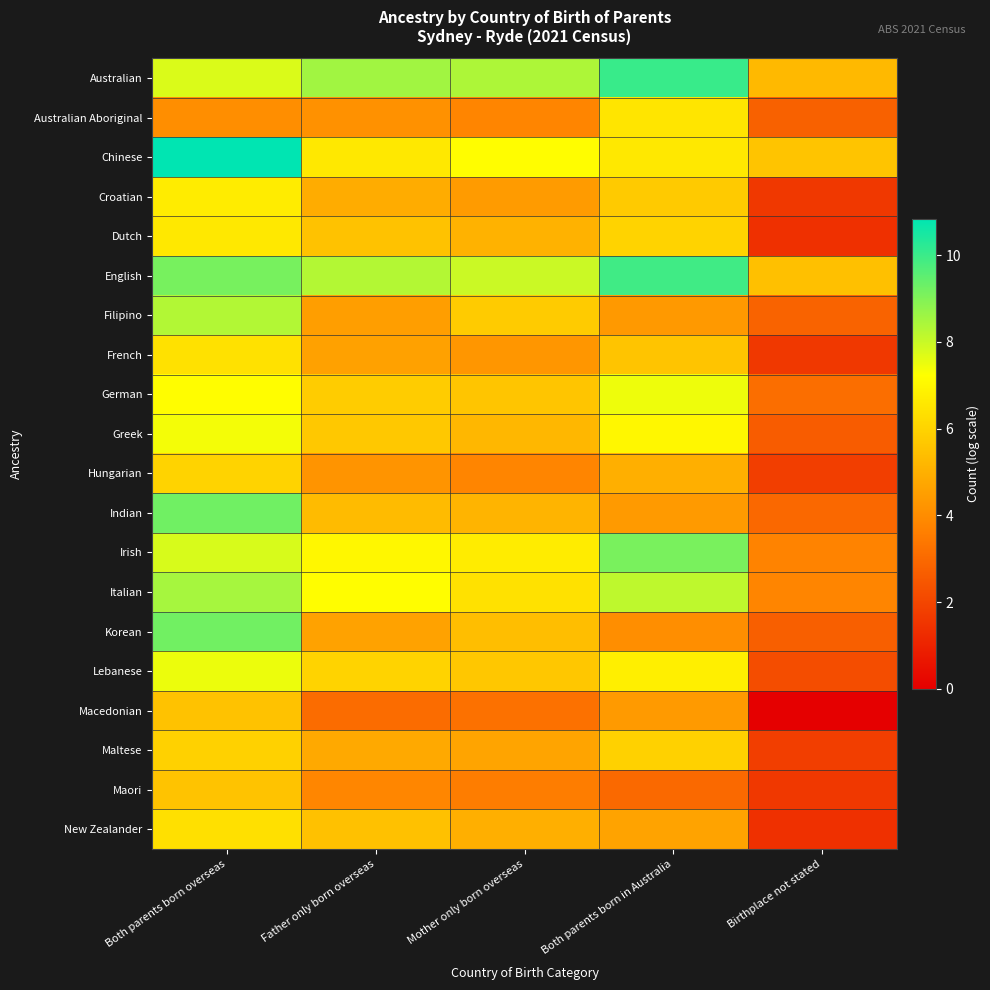

What is the maximum value shown in the chart?

10.8